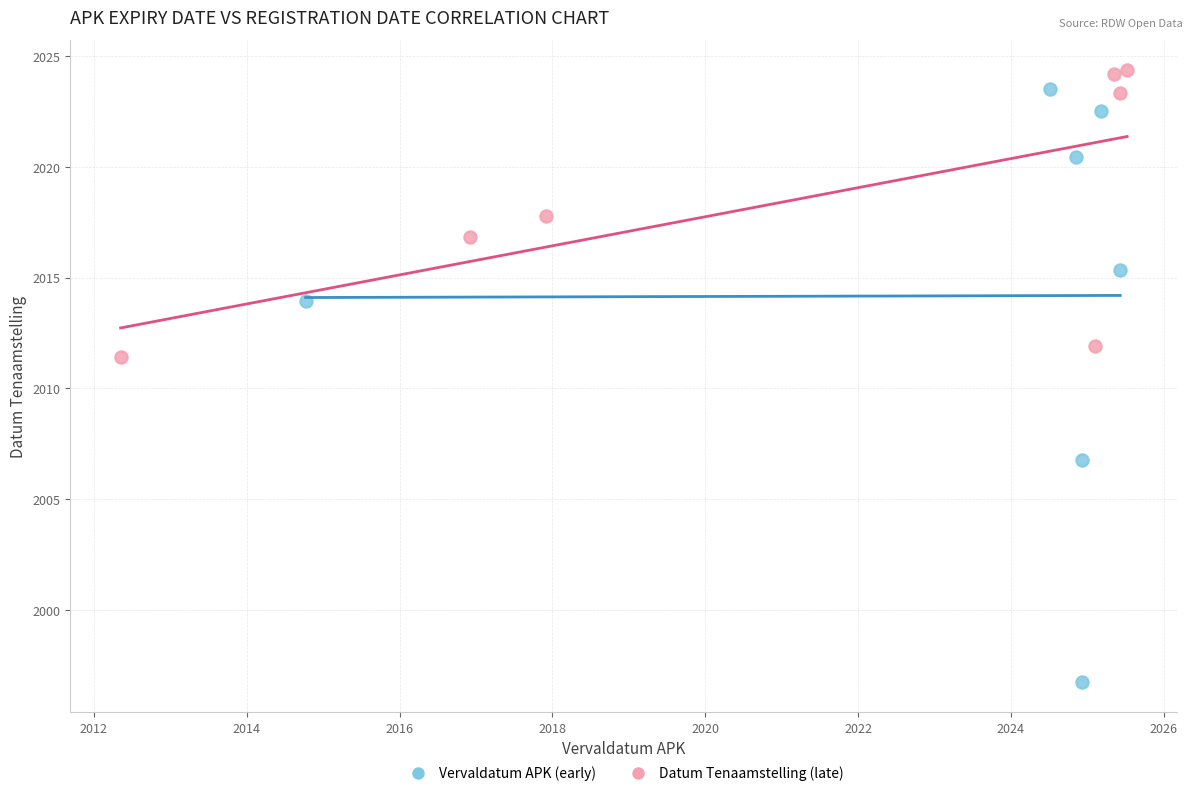

Which series has the widest spread of Y values?

Vervaldatum APK (early)